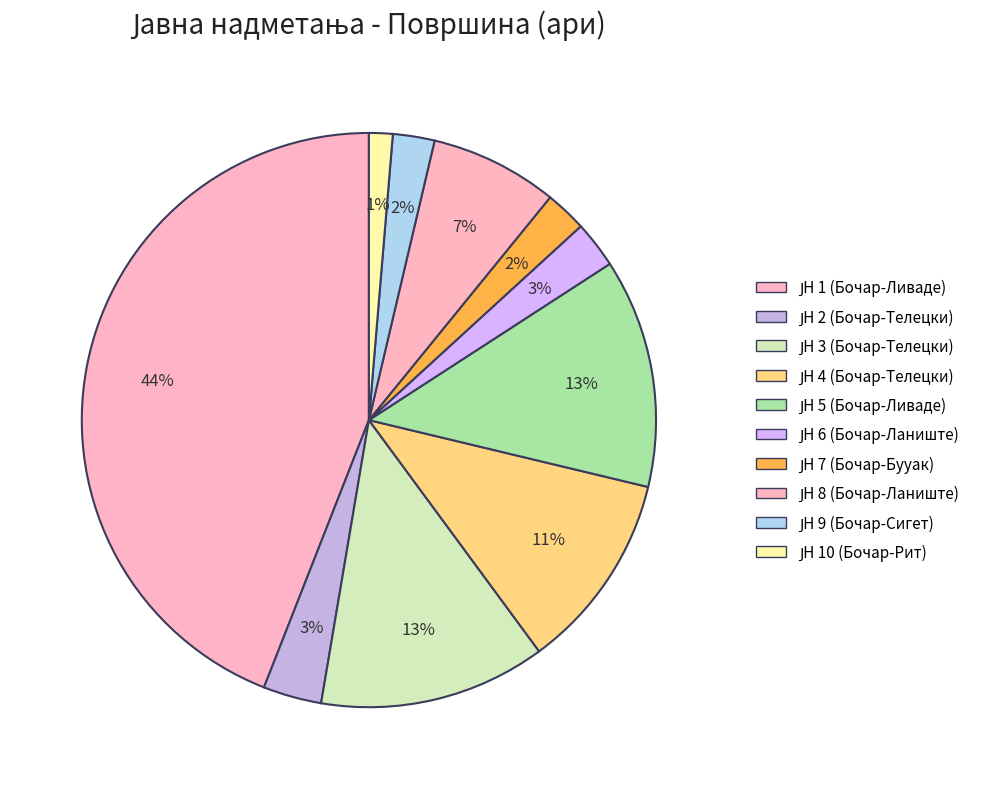

Which slice is the smallest?

ЈН 10 (Бочар-Рит)